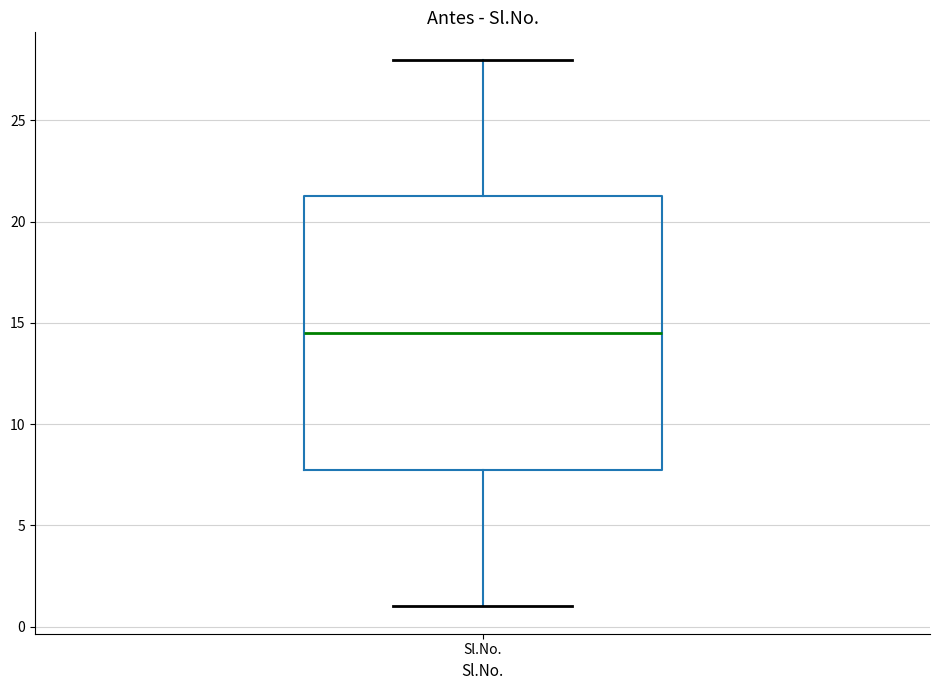

Read this box plot against the y-axis: the position of the median line, the range covered by the box, and the ends of both whiskers. The values are not printed on the chart, so give them approximately, as read against the axis.

median 14.5, box 8.0 to 21.5, whiskers 1.0 to 28.0